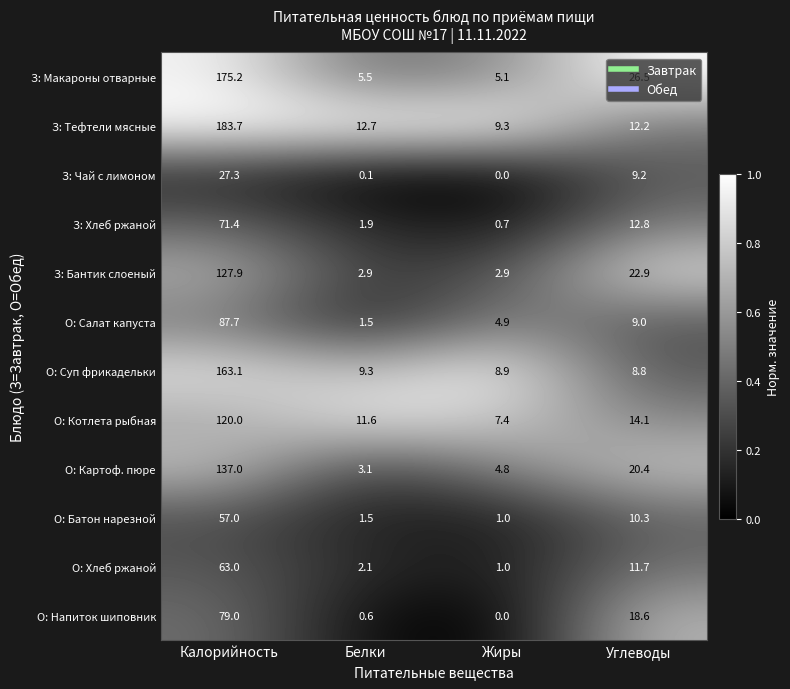

True or false: О: Котлета рыбная has a value of 14.1 at Углеводы.

True